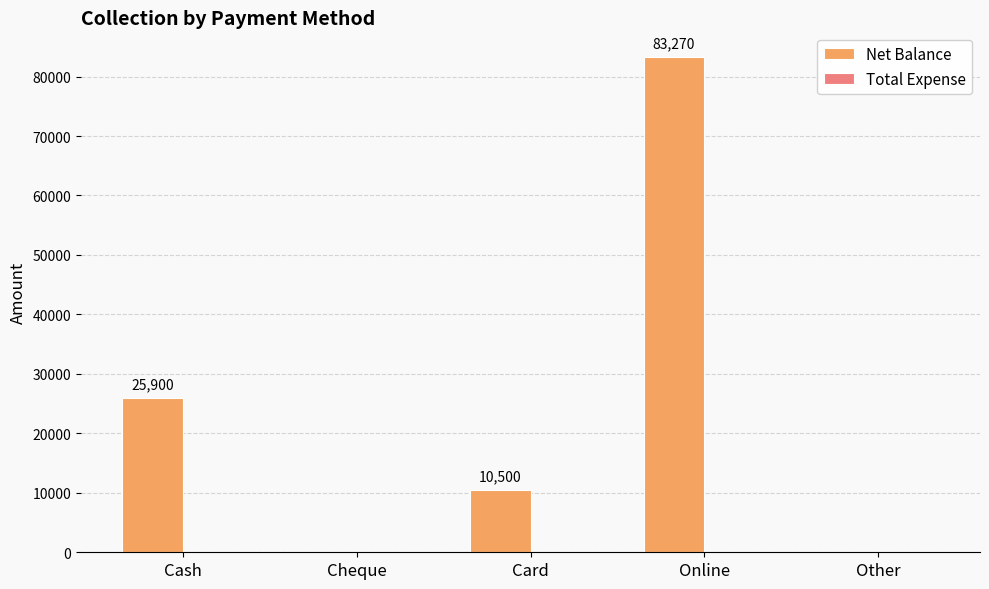

Reading right to left, transcribe all the data shown in this chart.

Other=0	Online=83270	Card=10500	Cheque=0	Cash=25900